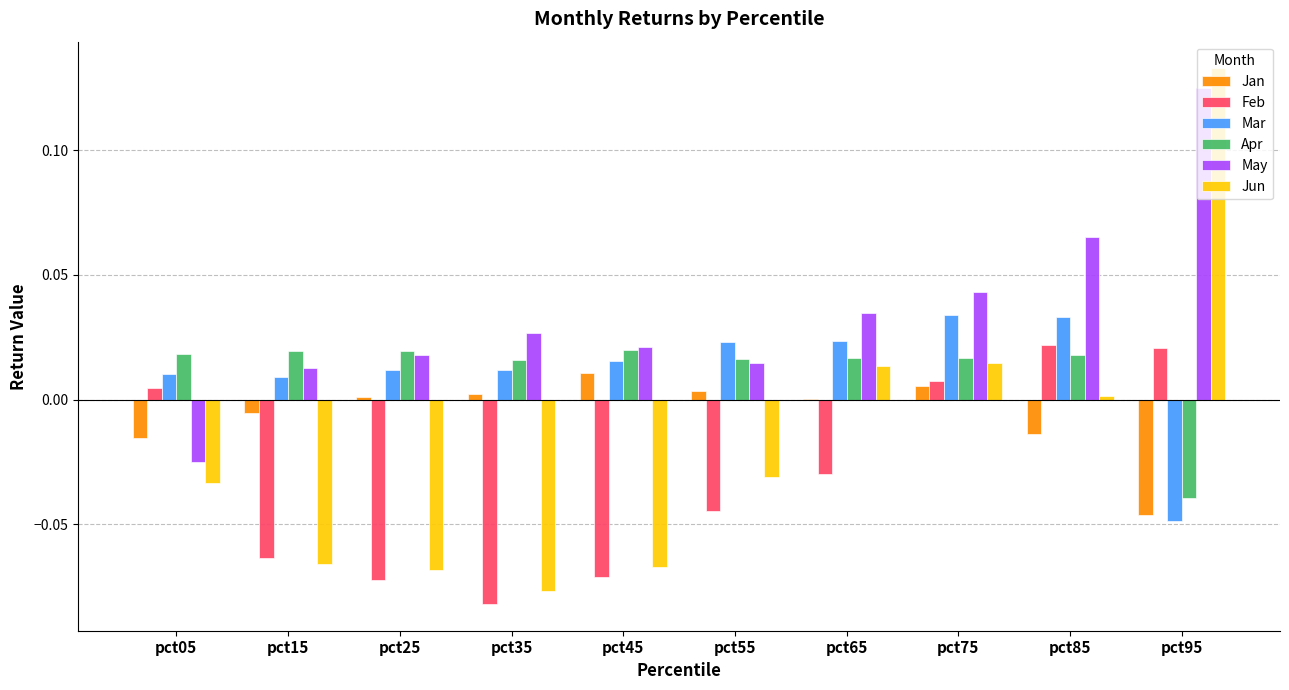

Is the value of Feb at pct05 greater than the value of Mar at pct55?

No